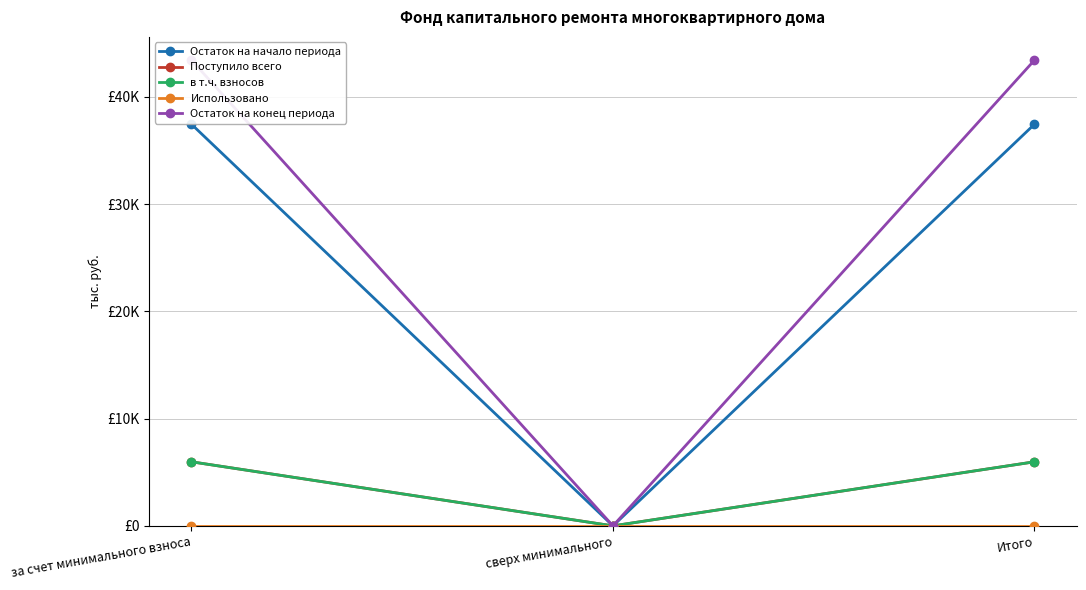

At which label does Остаток на начало периода first exceed 37?

за счет минимального взноса